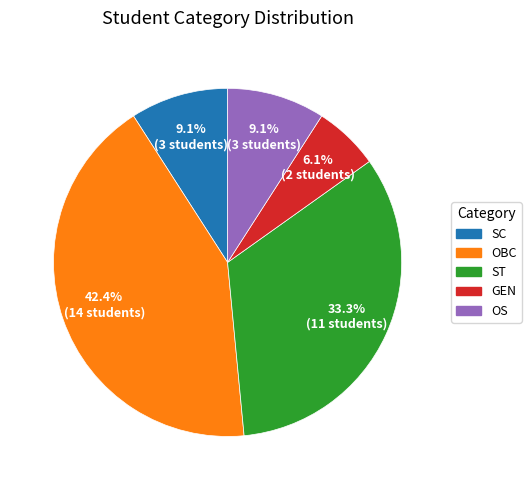

Does ST represent more than half of the total?

No